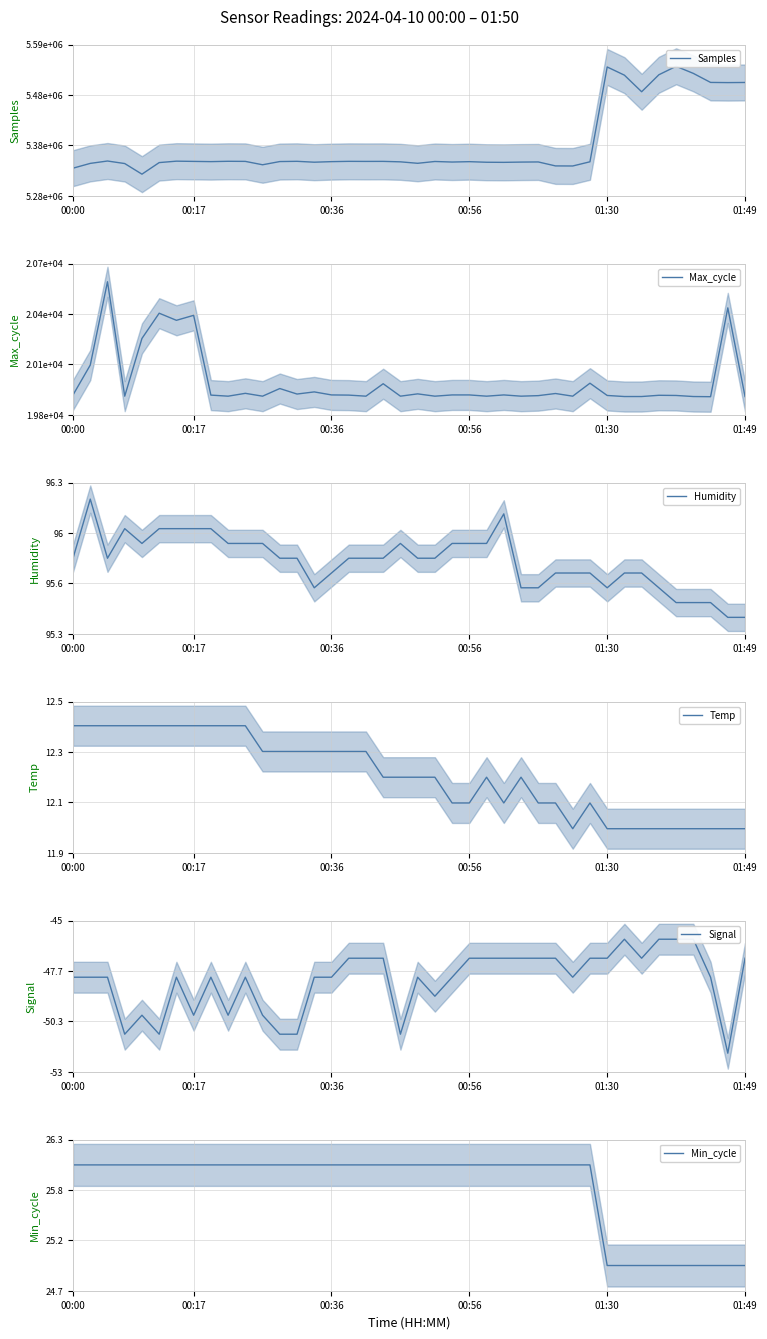

What is the smallest value displayed?

-52.0